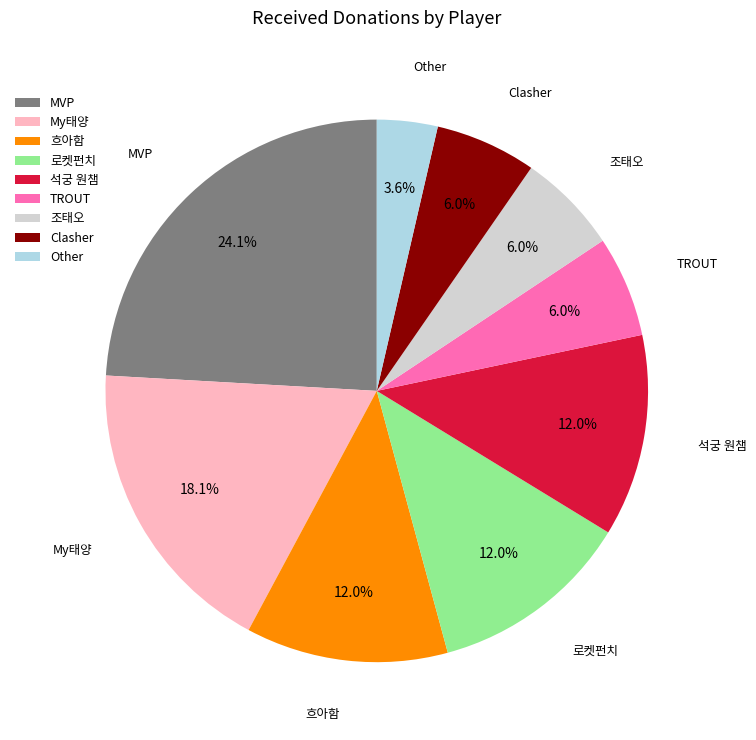

What is the ratio of the value at 흐아함 to the value at My태양?

0.7